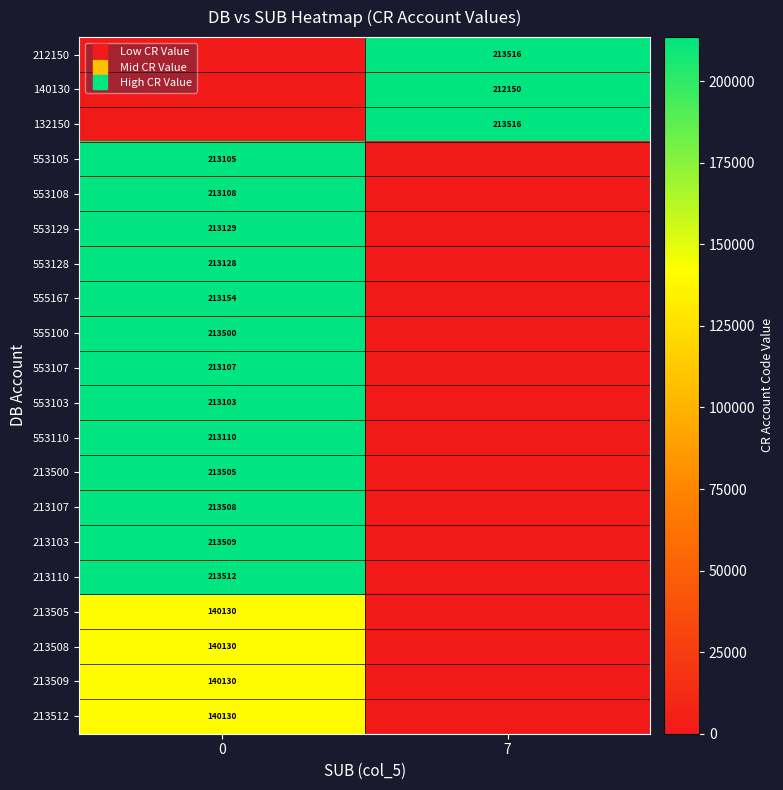

What is the average value of the 553103 series?

106552